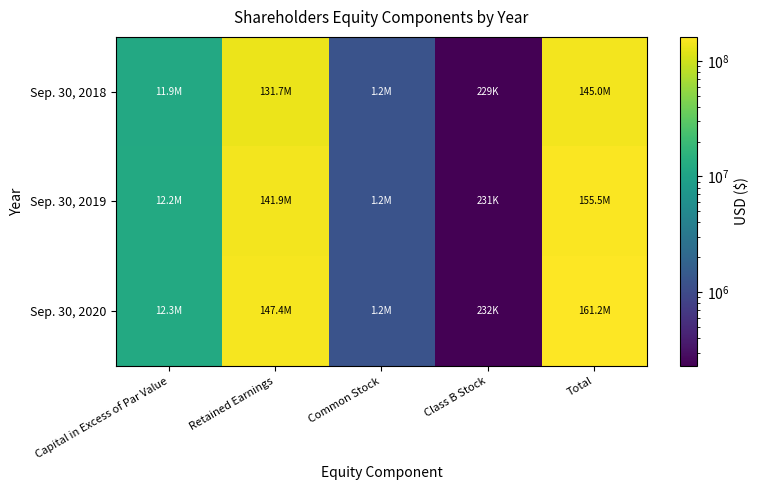

List the series in order of their peak value, highest first.

Sep. 30, 2020, Sep. 30, 2019, Sep. 30, 2018